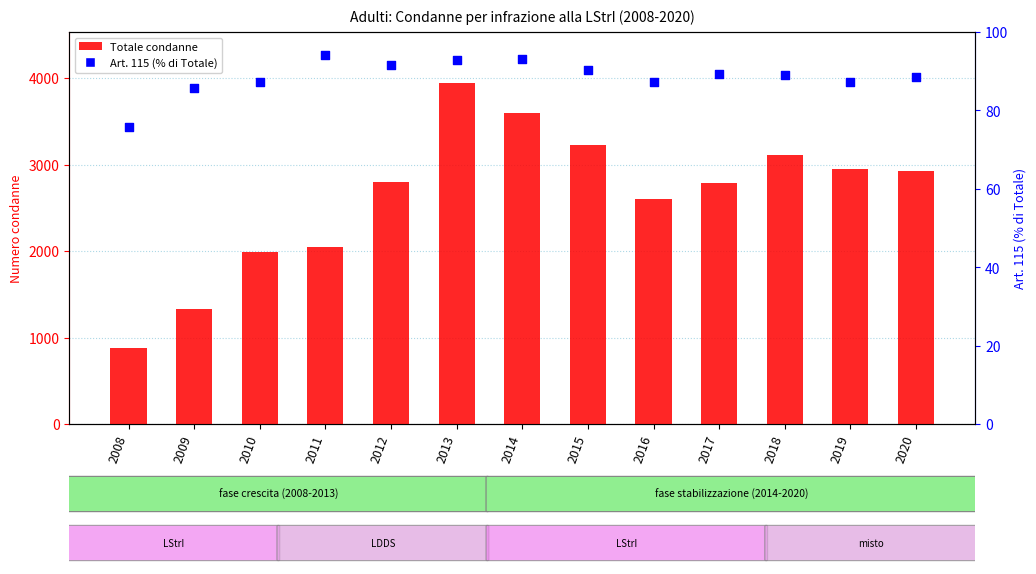

Which series reaches the minimum Y coordinate?

Art. 115 (% di Totale)